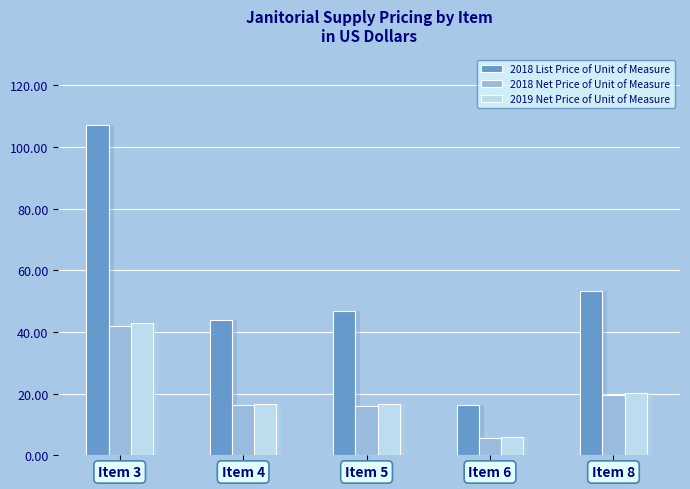

What are all the series names shown in the legend?

2018 List Price of Unit of Measure, 2018 Net Price of Unit of Measure, 2019 Net Price of Unit of Measure